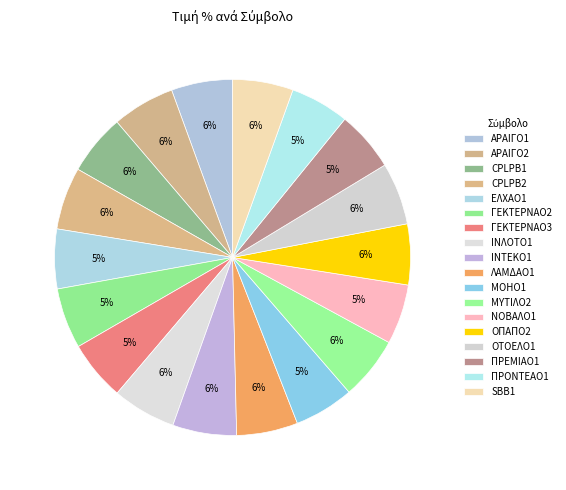

Count the number of slices in the pie.

18